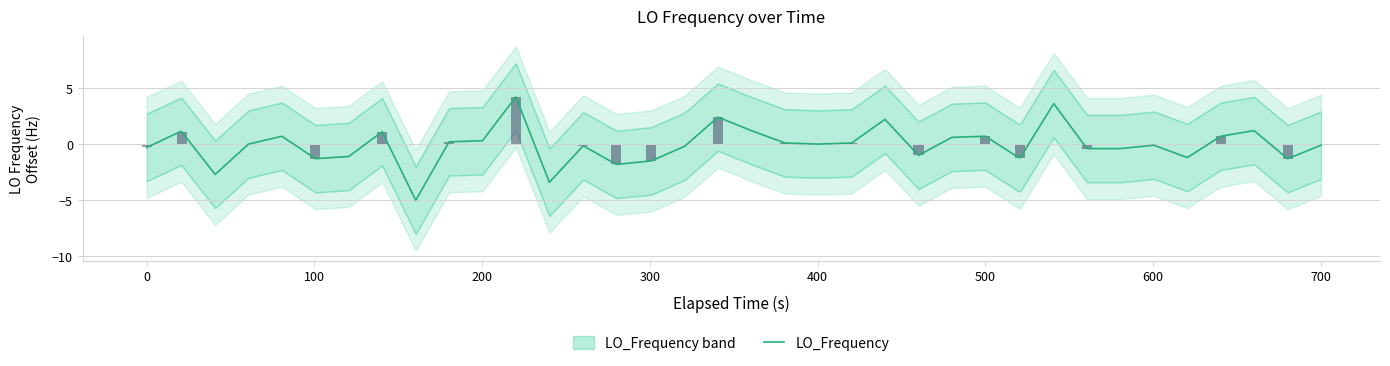

What is the lowest value of the LO_Frequency series?

-5.0